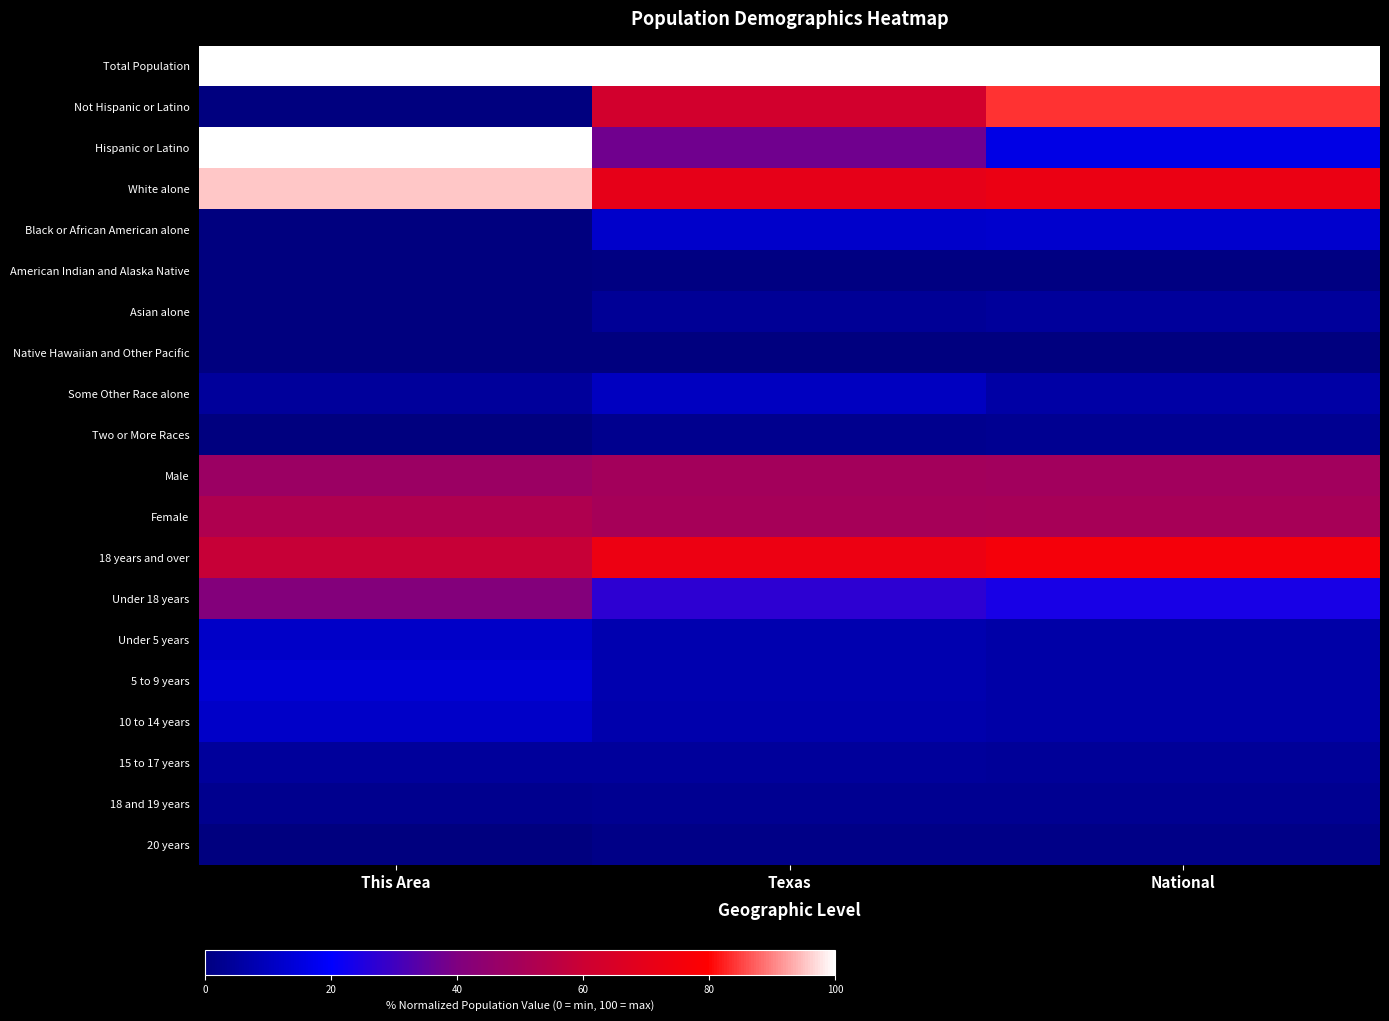

Reading left to right, extract all data points from this chart.

Total Population: This Area=100.0	Texas=100.0	National=100.0
Not Hispanic or Latino: This Area=0.0	Texas=62.3	National=83.6
Hispanic or Latino: This Area=100.0	Texas=37.6	National=16.2
White alone: This Area=95.5	Texas=70.4	National=72.4
Black or African American alone: This Area=0.0	Texas=11.8	National=12.5
American Indian and Alaska Native: This Area=0.0	Texas=0.6	National=0.8
Asian alone: This Area=0.0	Texas=3.8	National=4.6
Native Hawaiian and Other Pacific: This Area=0.0	Texas=0.0	National=0.0
Some Other Race alone: This Area=4.5	Texas=10.4	National=6.0
Two or More Races: This Area=0.0	Texas=2.6	National=2.7
Male: This Area=47.3	Texas=49.6	National=49.1
Female: This Area=52.7	Texas=50.4	National=50.8
18 years and over: This Area=58.9	Texas=72.7	National=75.9
Under 18 years: This Area=41.1	Texas=27.2	National=23.9
Under 5 years: This Area=11.6	Texas=7.6	National=6.4
5 to 9 years: This Area=13.4	Texas=7.6	National=6.4
10 to 14 years: This Area=11.6	Texas=7.4	National=6.5
15 to 17 years: This Area=4.5	Texas=4.4	National=4.0
18 and 19 years: This Area=2.7	Texas=2.9	National=2.8
20 years: This Area=0.0	Texas=1.4	National=1.3